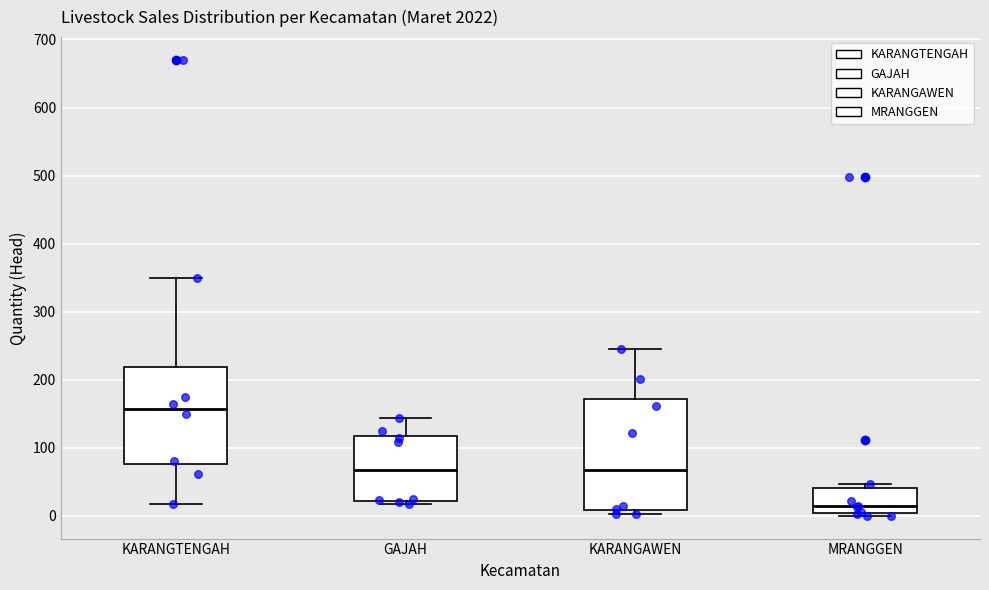

Which box is the tallest, from its lower edge to its upper edge?

KARANGAWEN